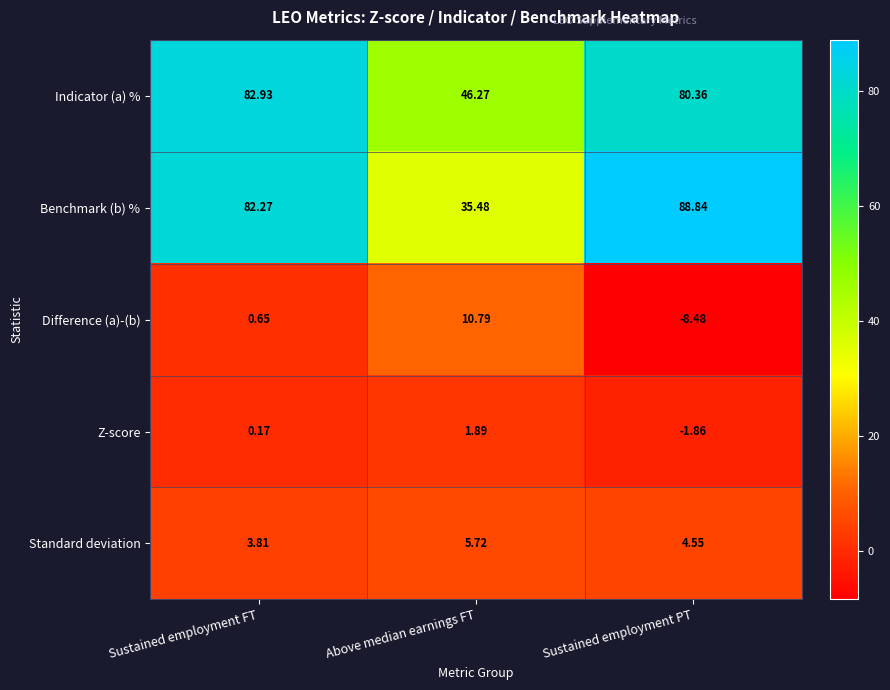

Which category has the lowest value in the Standard deviation series?

Sustained employment FT